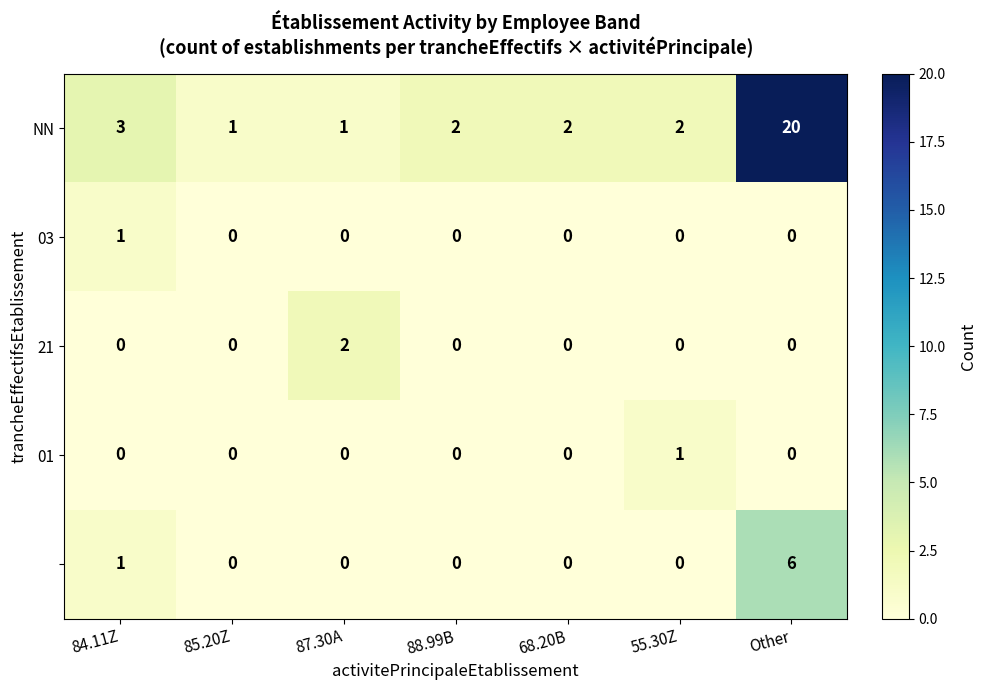

What is the total value across all series at 87.30A?

3